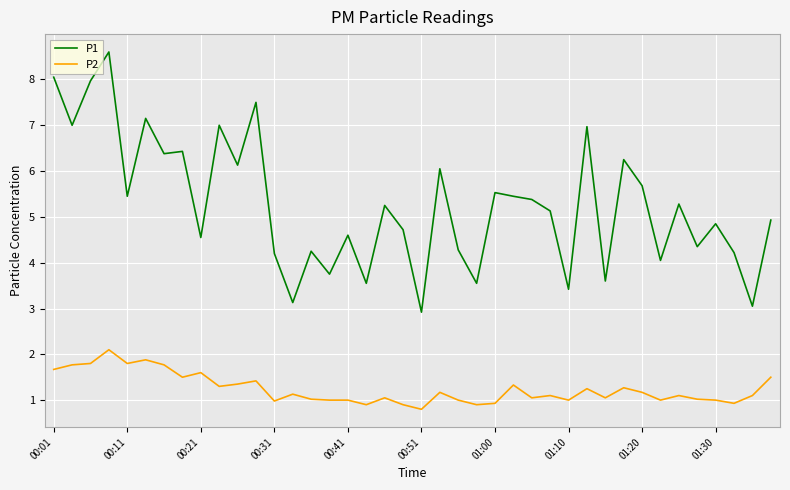

Which series has the largest total across all categories?

P1